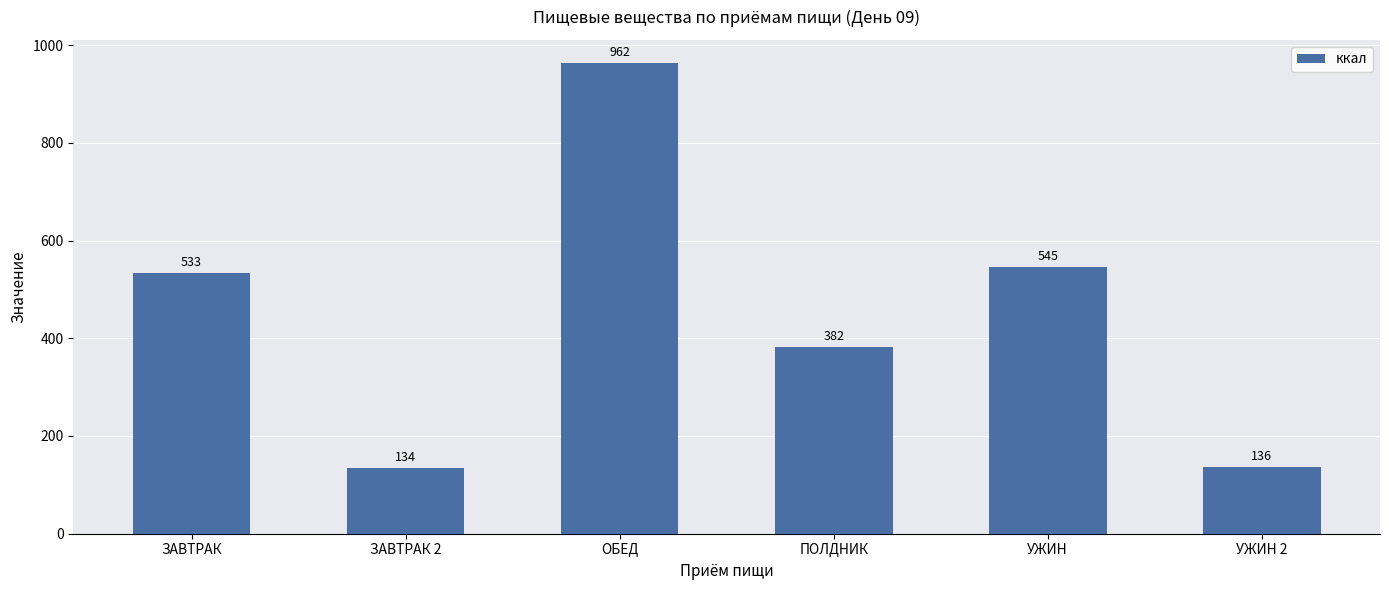

What is the minimum value shown in the chart?

134.2